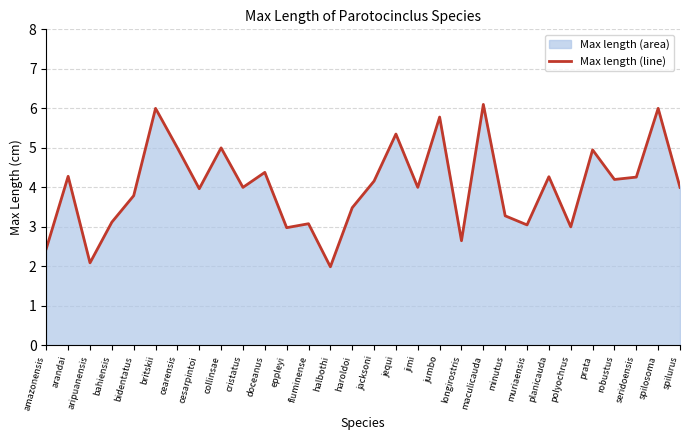

Approximately how many times larger is the value at halbothi compared to spilosoma?

0.3